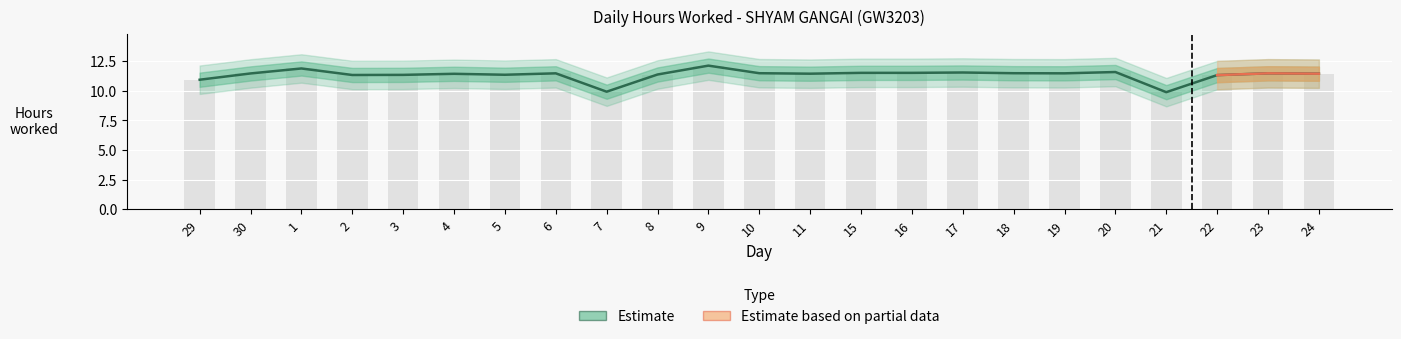

Count the number of values greater than 11.

20